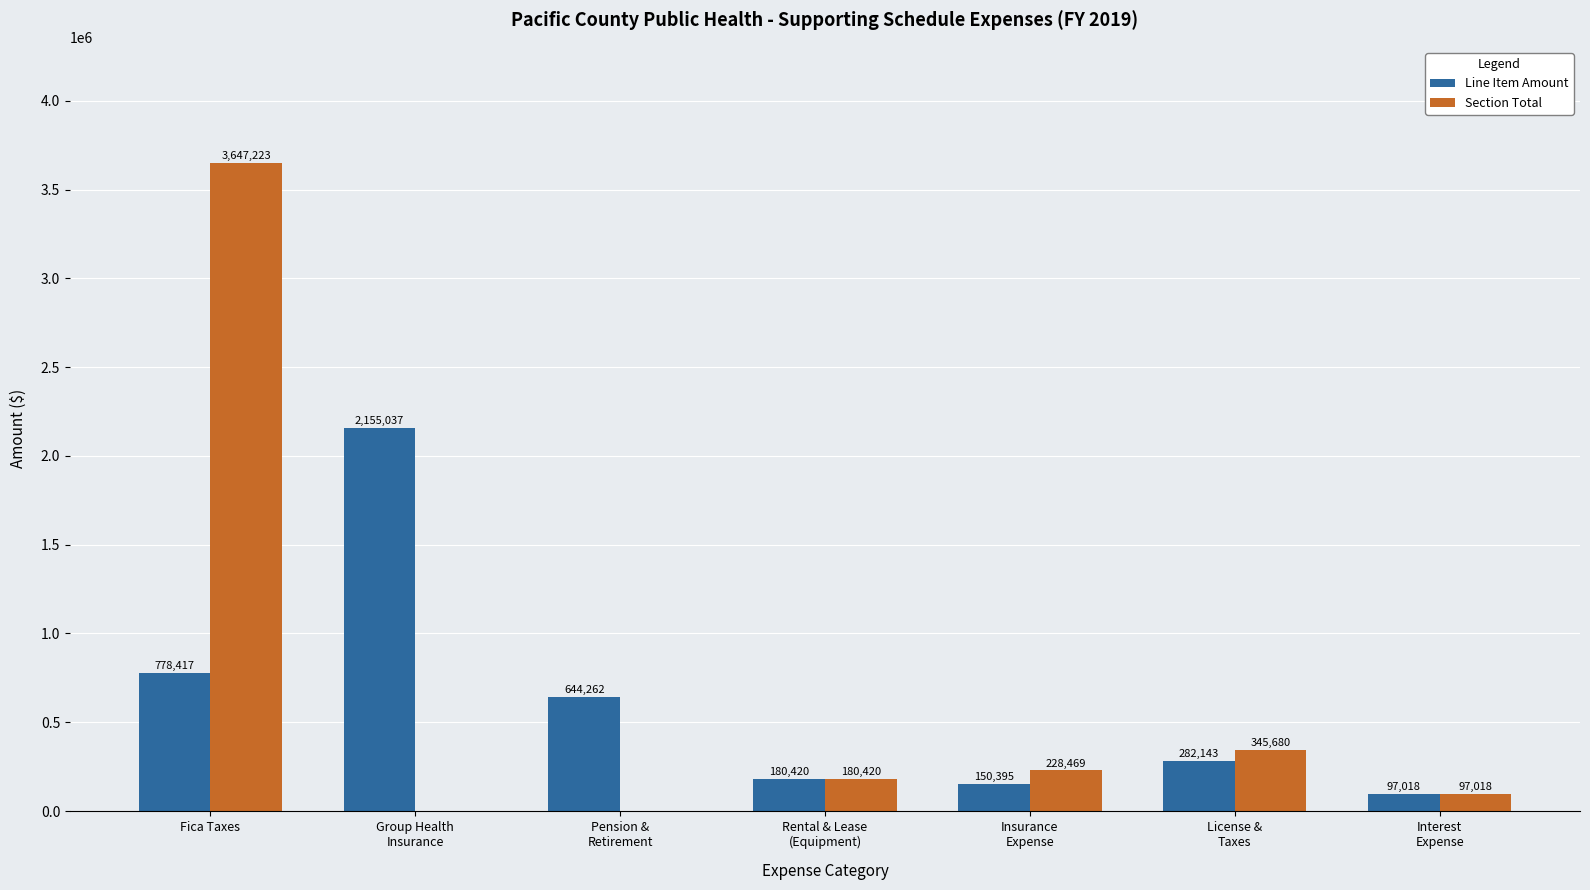

At which category is the sum across all series the highest?

Fica Taxes